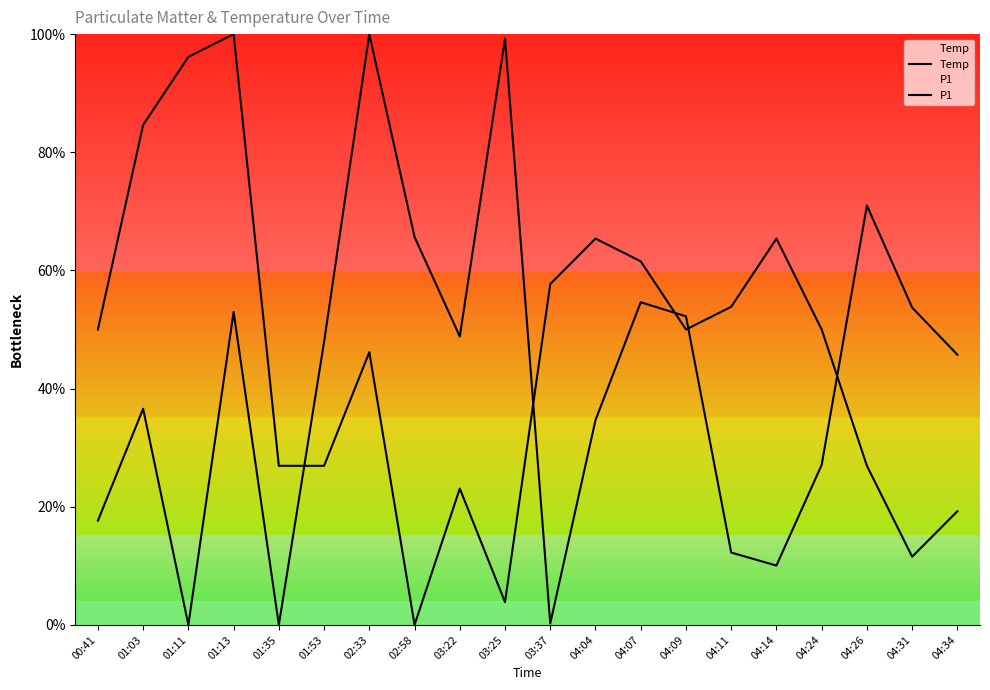

Is it true that Temp equals -41.2 at 02:58?

False